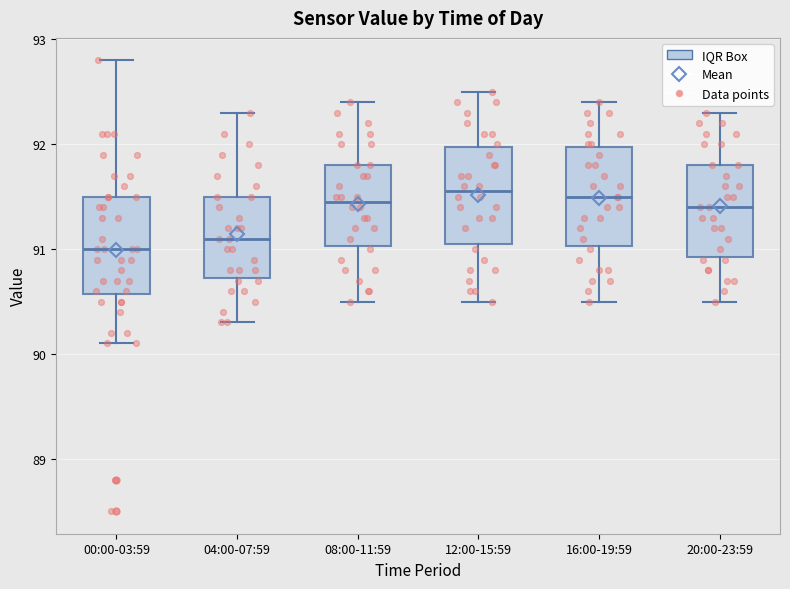

Reading left to right, transcribe this box plot: for each box, give where its median line is, the range the box spans, and where its two whiskers end, as read against the y-axis. The values are not printed on the chart, so give them approximately, as read against the axis.

00:00-03:59: median 91.0, box 90.6 to 91.5, whiskers 90.1 to 92.8
04:00-07:59: median 91.1, box 90.7 to 91.5, whiskers 90.3 to 92.3
08:00-11:59: median 91.5, box 91.0 to 91.8, whiskers 90.5 to 92.4
12:00-15:59: median 91.6, box 91.1 to 92.0, whiskers 90.5 to 92.5
16:00-19:59: median 91.5, box 91.0 to 92.0, whiskers 90.5 to 92.4
20:00-23:59: median 91.4, box 90.9 to 91.8, whiskers 90.5 to 92.3